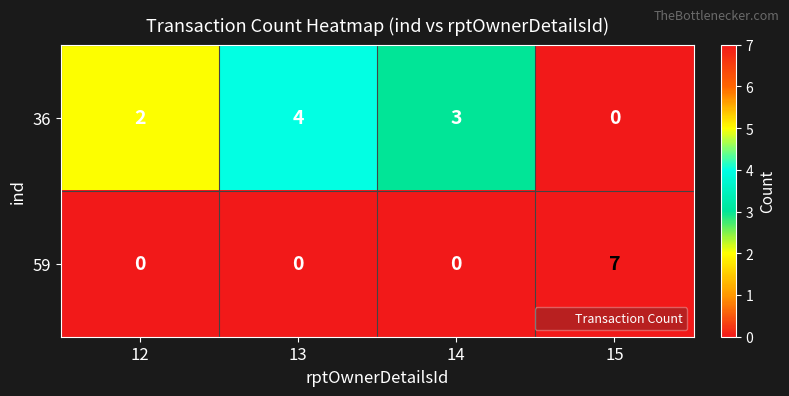

What is the difference between the maximum and minimum values in the 36 series?

4